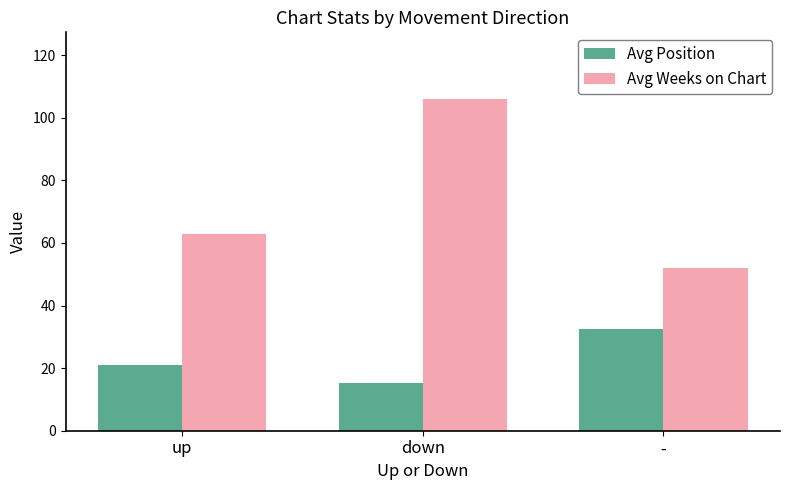

What is the difference between the Avg Position values at down and up?

5.8